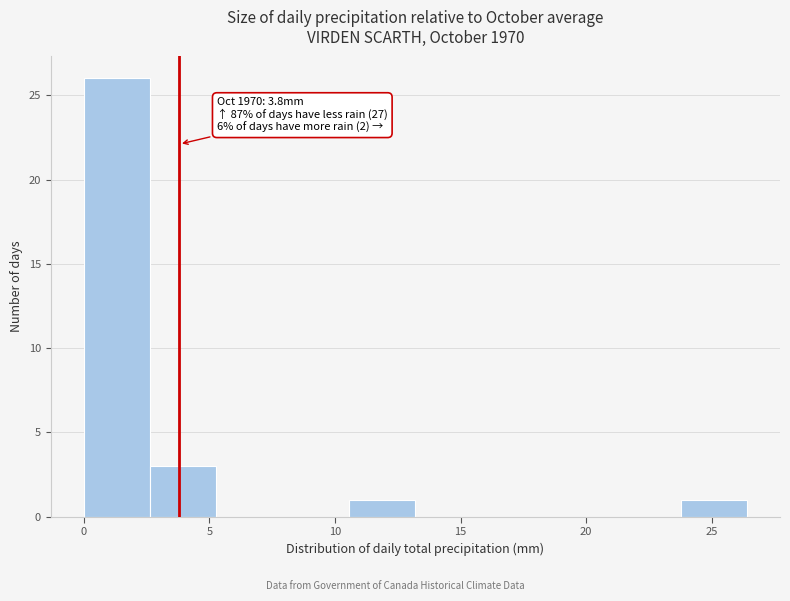

Over which range of the x-axis is the bar tallest?

0.0 to 2.5